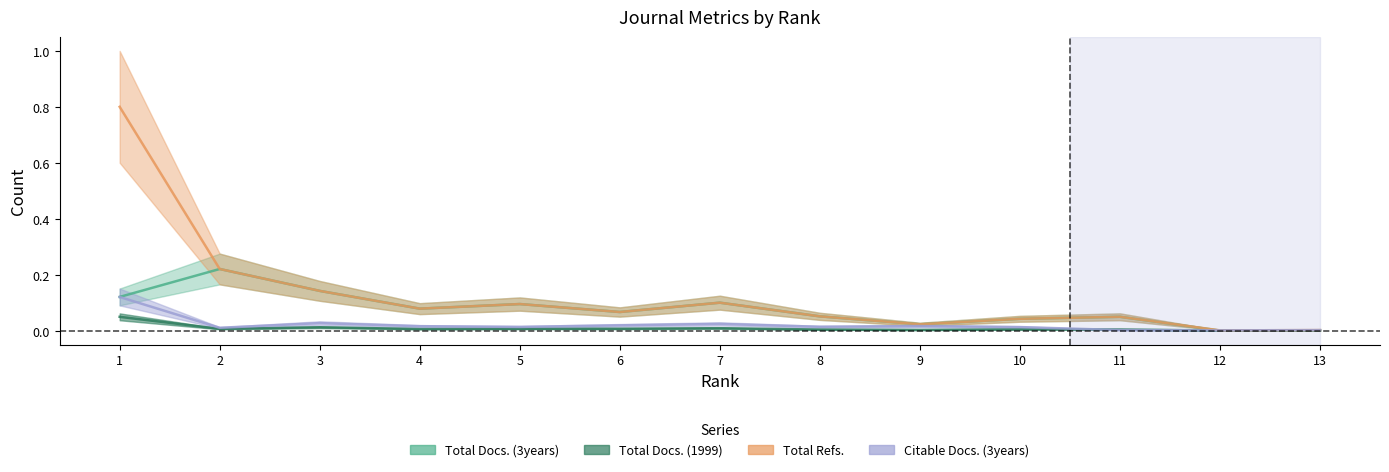

Does the chart display data point markers on the line(s)?

No